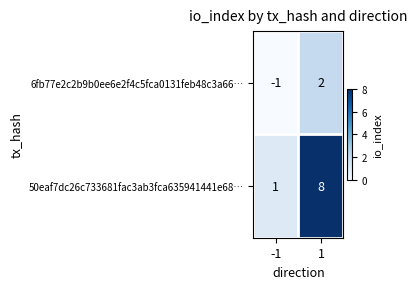

Which series has the largest total across all categories?

50eaf7dc26c733681fac3ab3fca635941441e68…